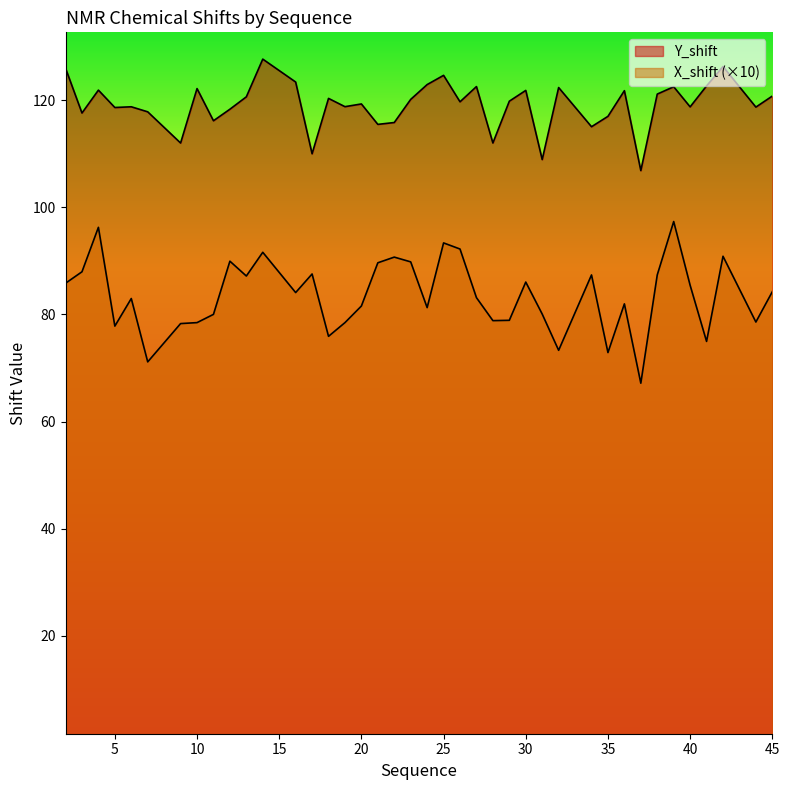

How many interior local peaks does the Y_shift series have?

13